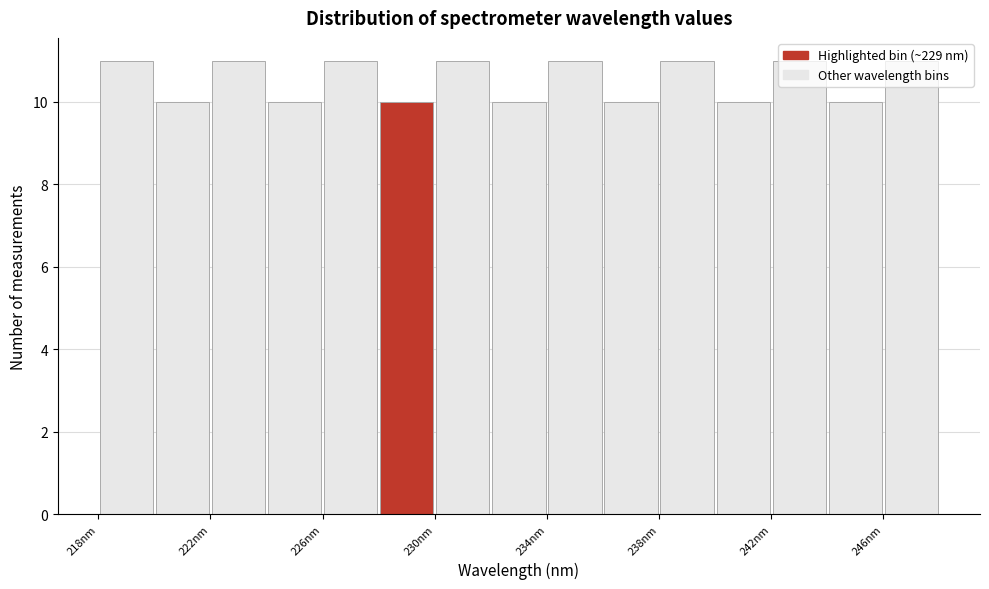

Reading left to right, list every bar in this chart as the range it spans on the x-axis followed by its height. The values are not printed on the chart, so give them approximately, as read against the axis.

218 to 220: 11
220 to 222: 10
222 to 224: 11
224 to 226: 10
226 to 228: 11
228 to 230: 10
230 to 232: 11
232 to 234: 10
234 to 236: 11
236 to 238: 10
238 to 240: 11
240 to 242: 10
242 to 244: 11
244 to 246: 10
246 to 248: 11